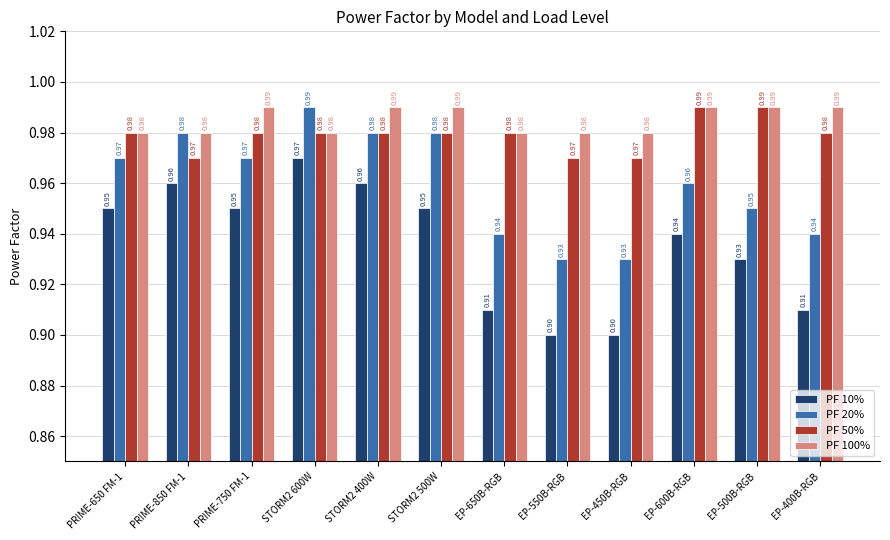

What is the difference between the maximum and minimum values in the PF 20% series?

0.1